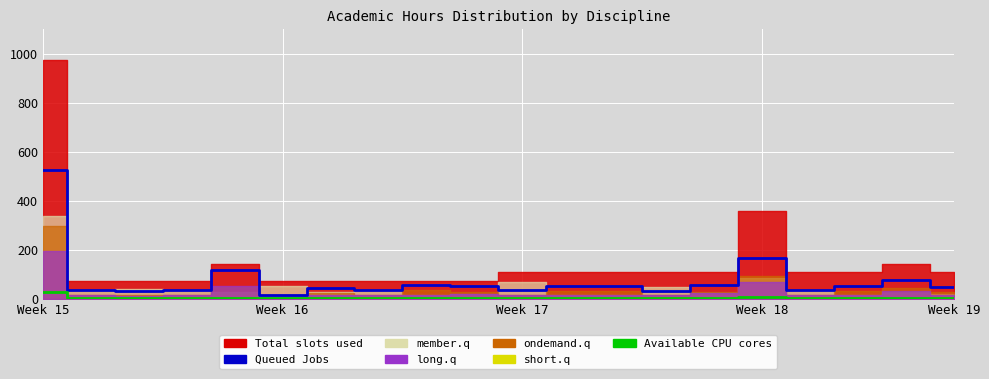

At which category is the sum across all series the highest?

Week 15